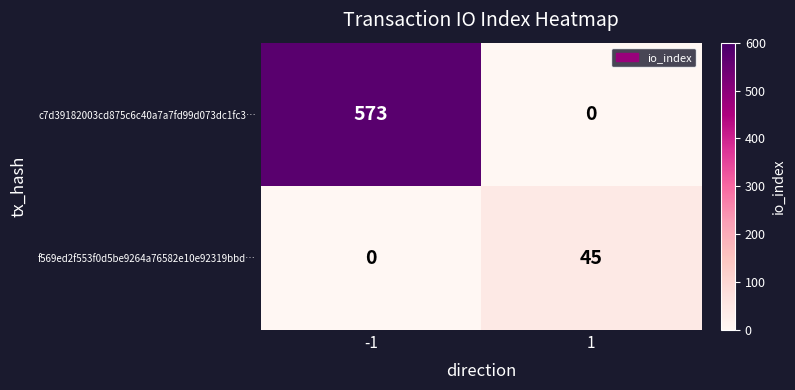

The value of c7d39182003cd875c6c40a7a7fd99d073dc1fc3… at 1 is 0. True or false?

True